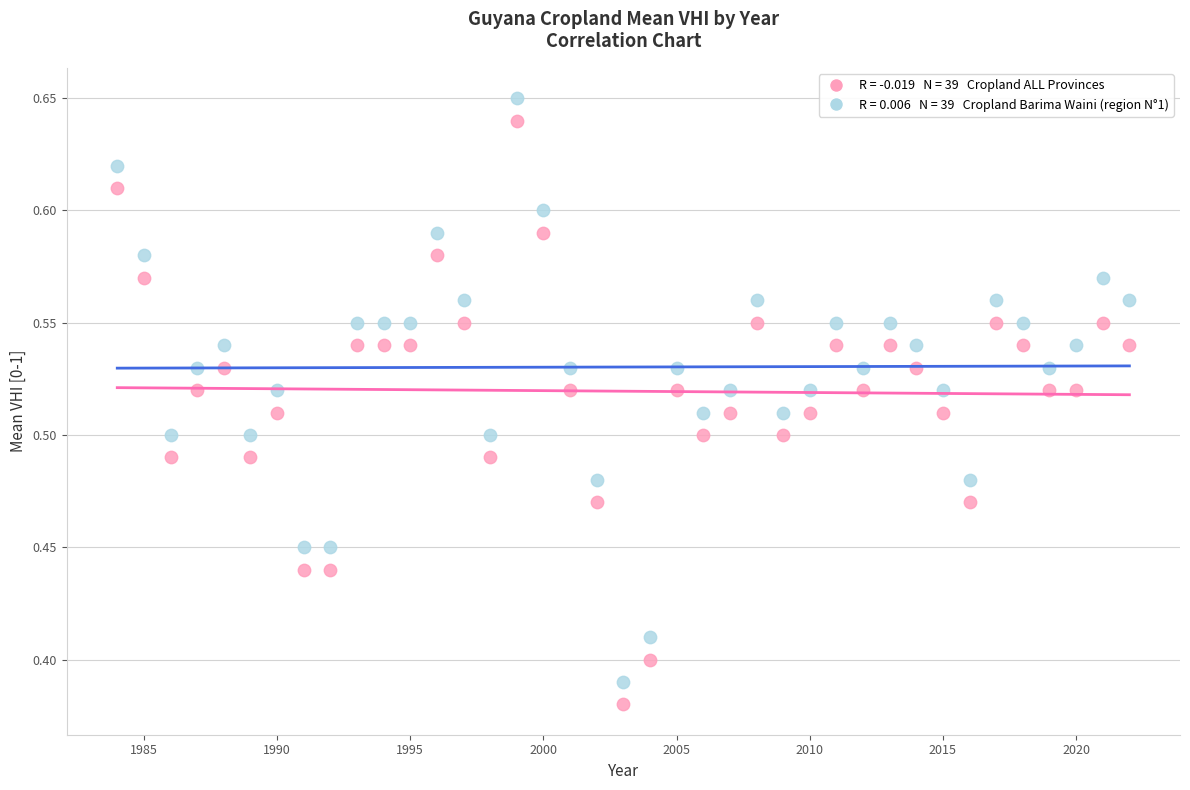

Across all data points, what is the range of Y values (max minus min)?

0.3